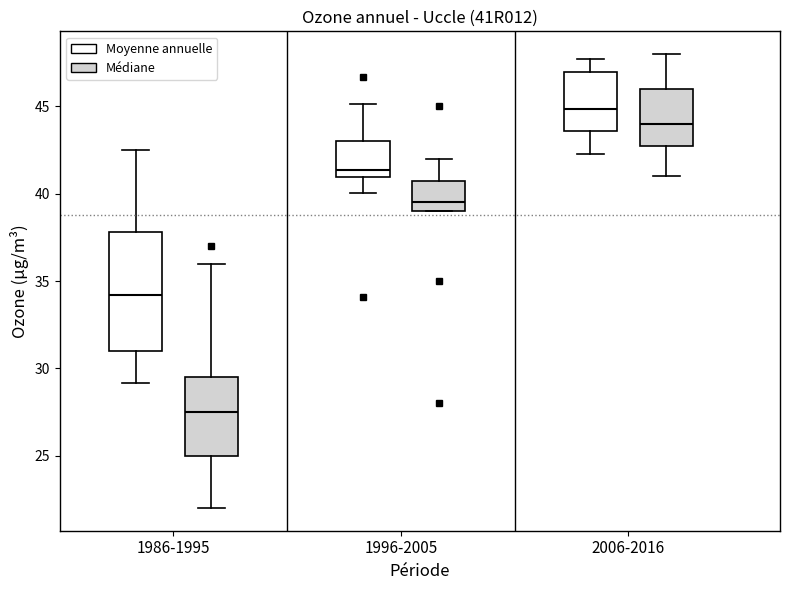

Which box has the lowest median line?

1986-1995 (Médiane)